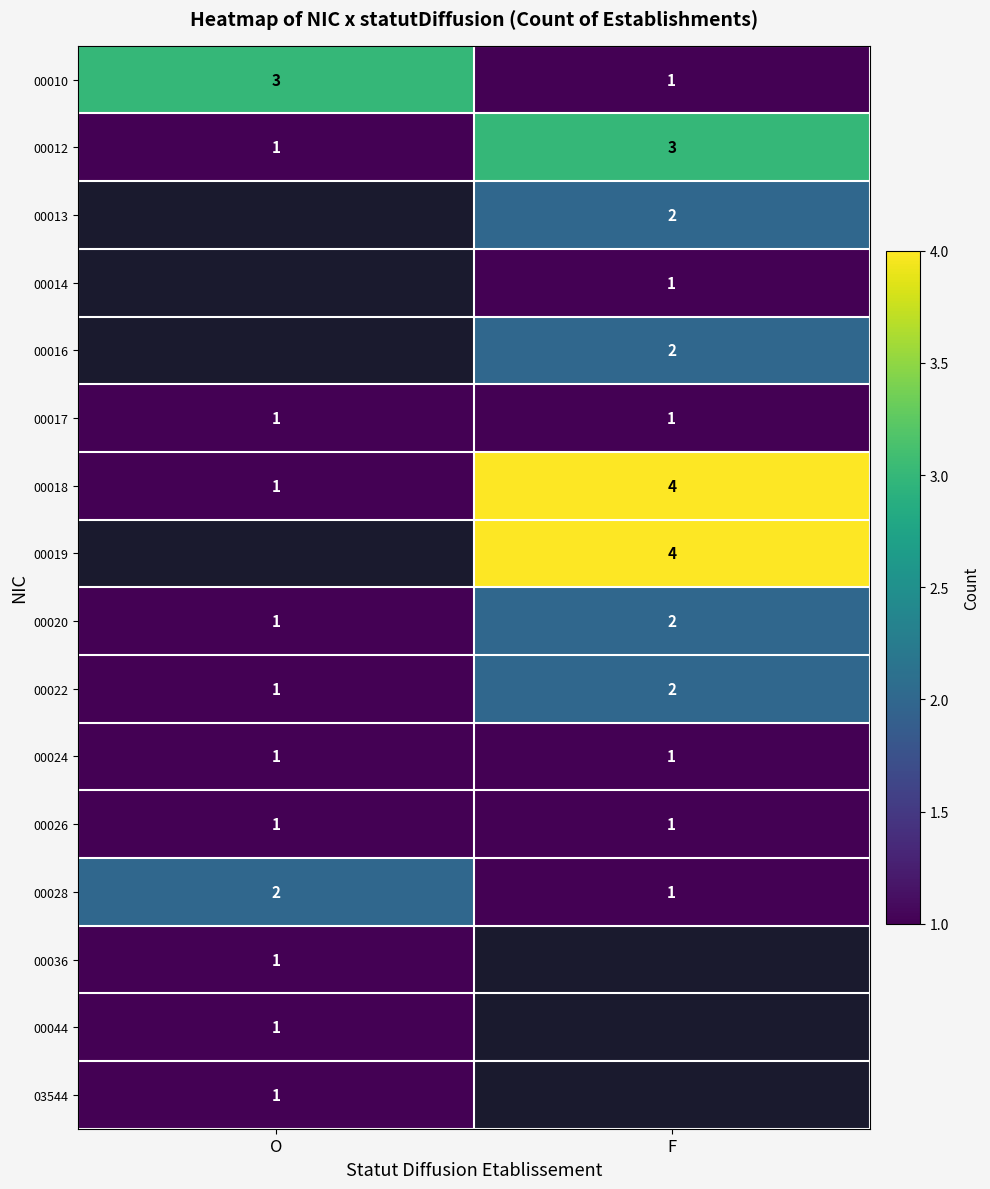

How many data points in 00012 are less than 3?

1